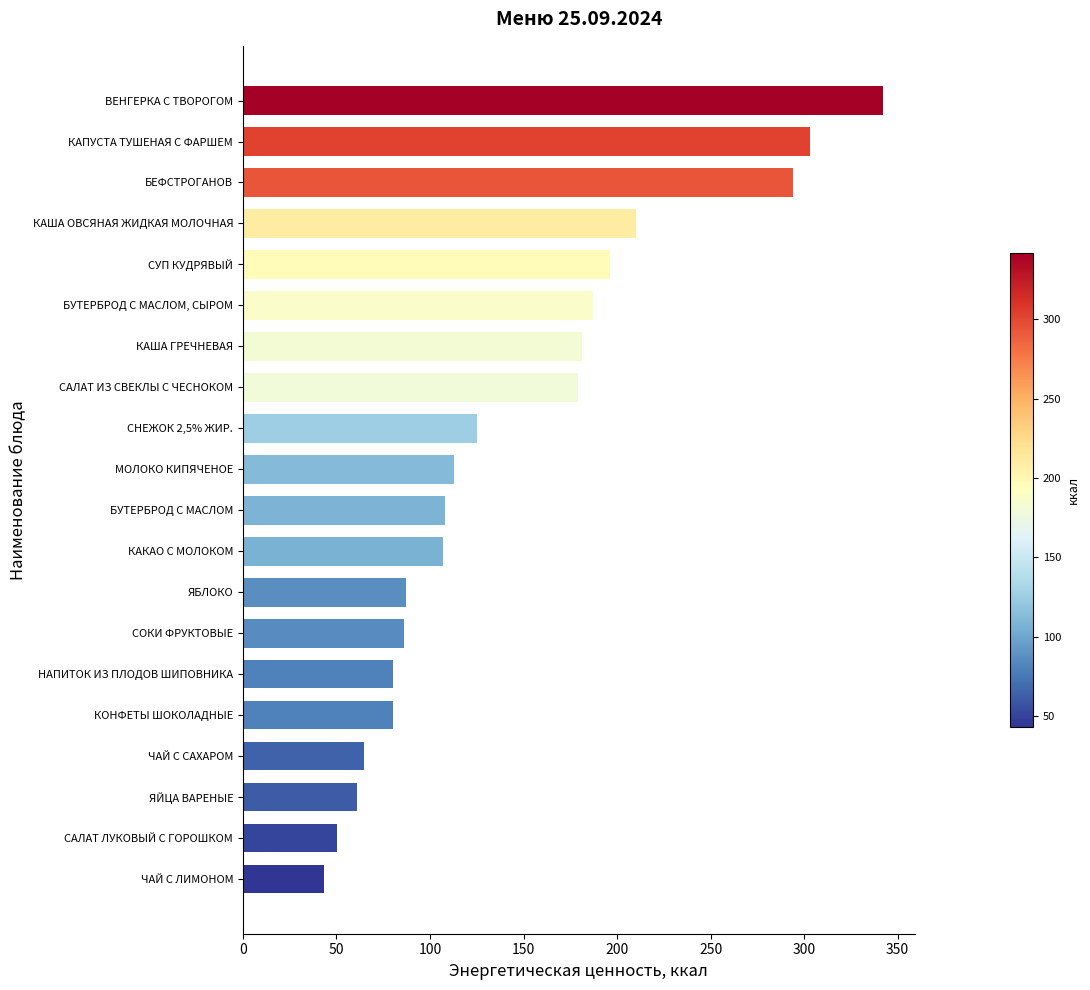

The value at НАПИТОК ИЗ ПЛОДОВ ШИПОВНИКА is 116.7. True or false?

False